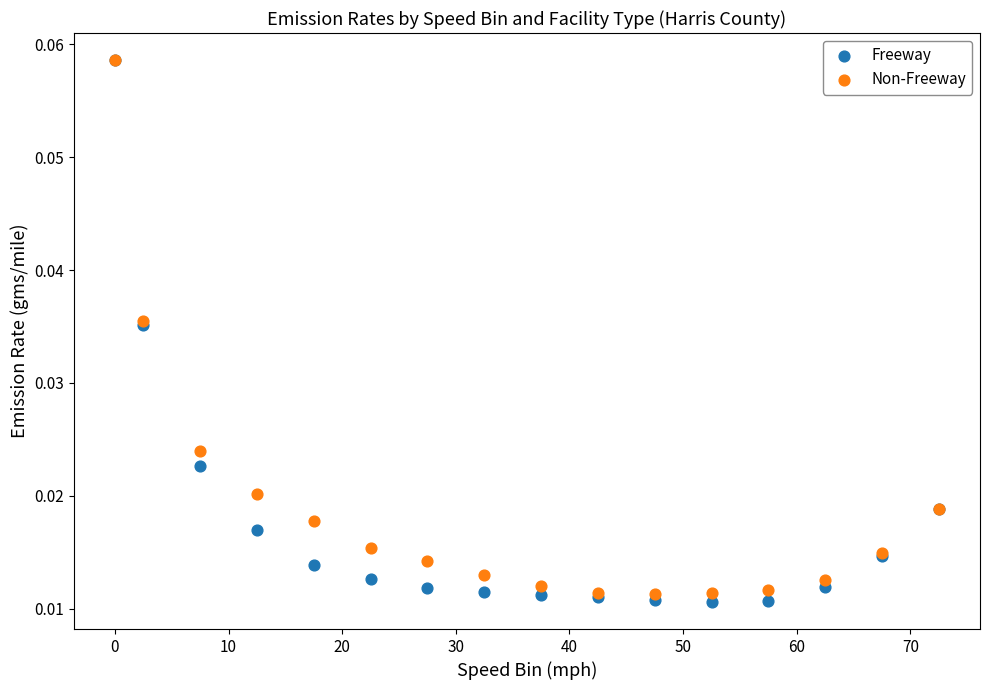

Which series contains the lowest Y value?

Freeway